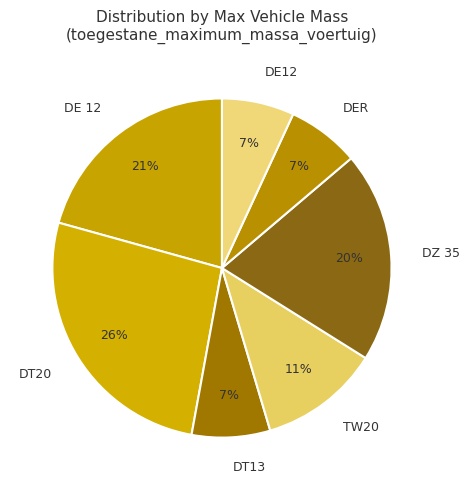

Does TW20 account for over 50% of the chart?

No